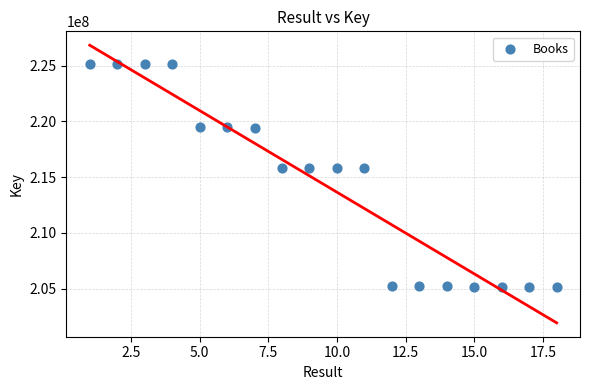

What is the range of Y values (max minus min)?

19994554